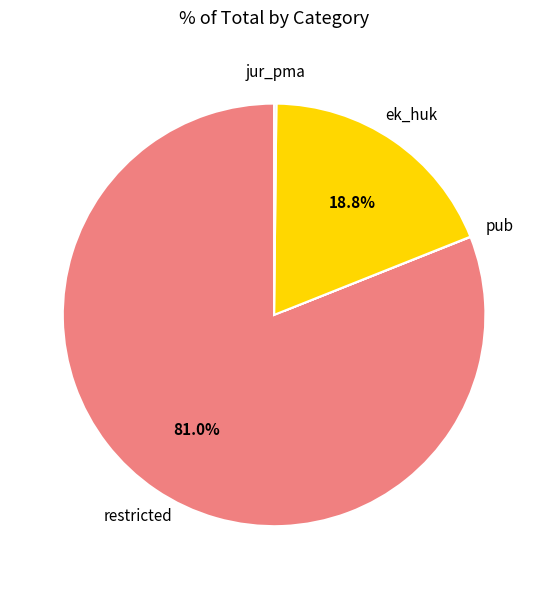

Which slice is the largest?

restricted